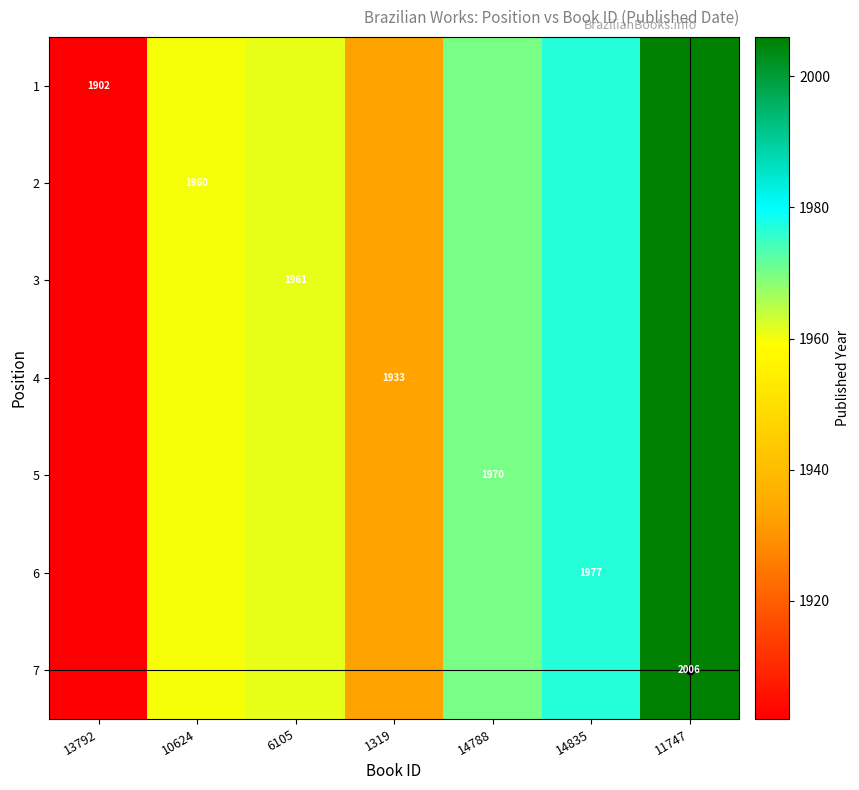

Rank the series at 10624 from lowest to highest value.

1, 2, 3, 4, 5, 6, 7